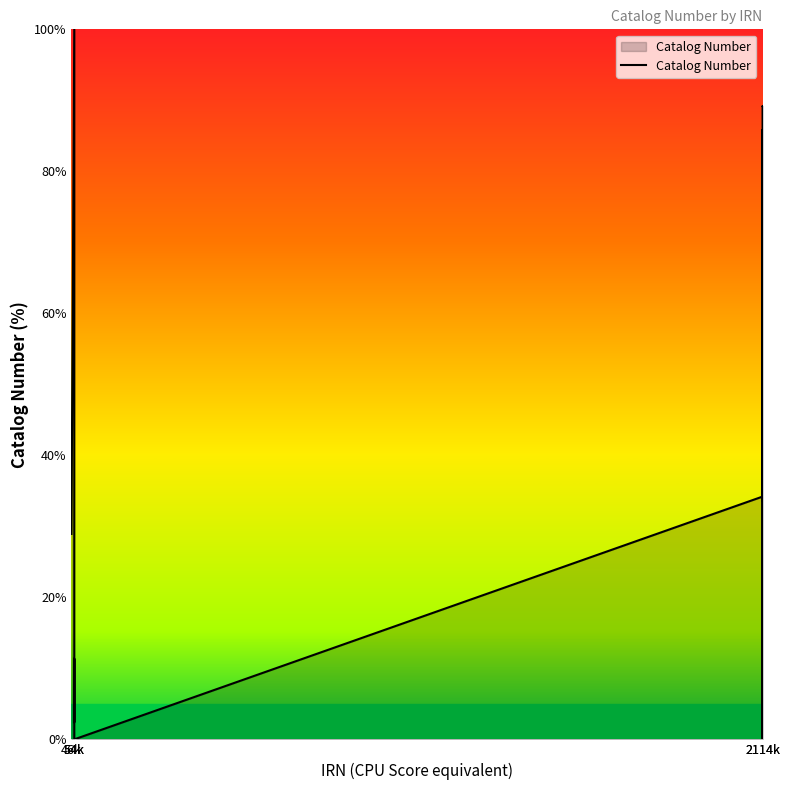

What is the maximum value shown in the chart?

100.0